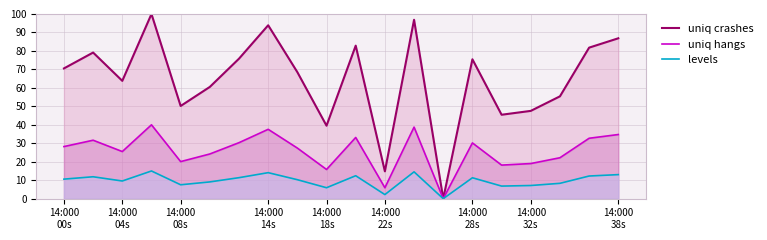

Which series has the widest spread of values?

uniq crashes